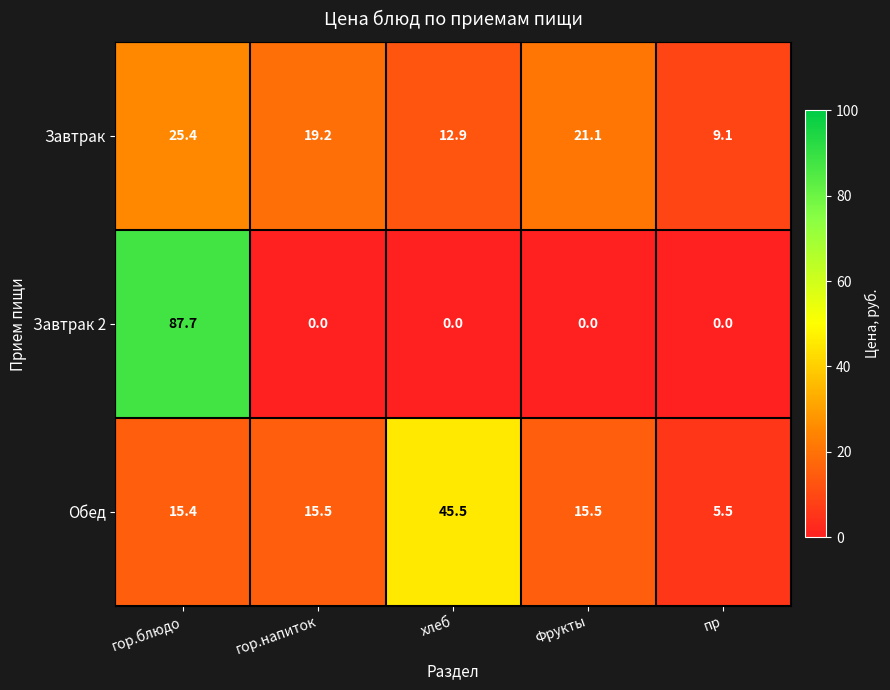

True or false: Завтрак has a value of 25.4 at гор.блюдо.

True